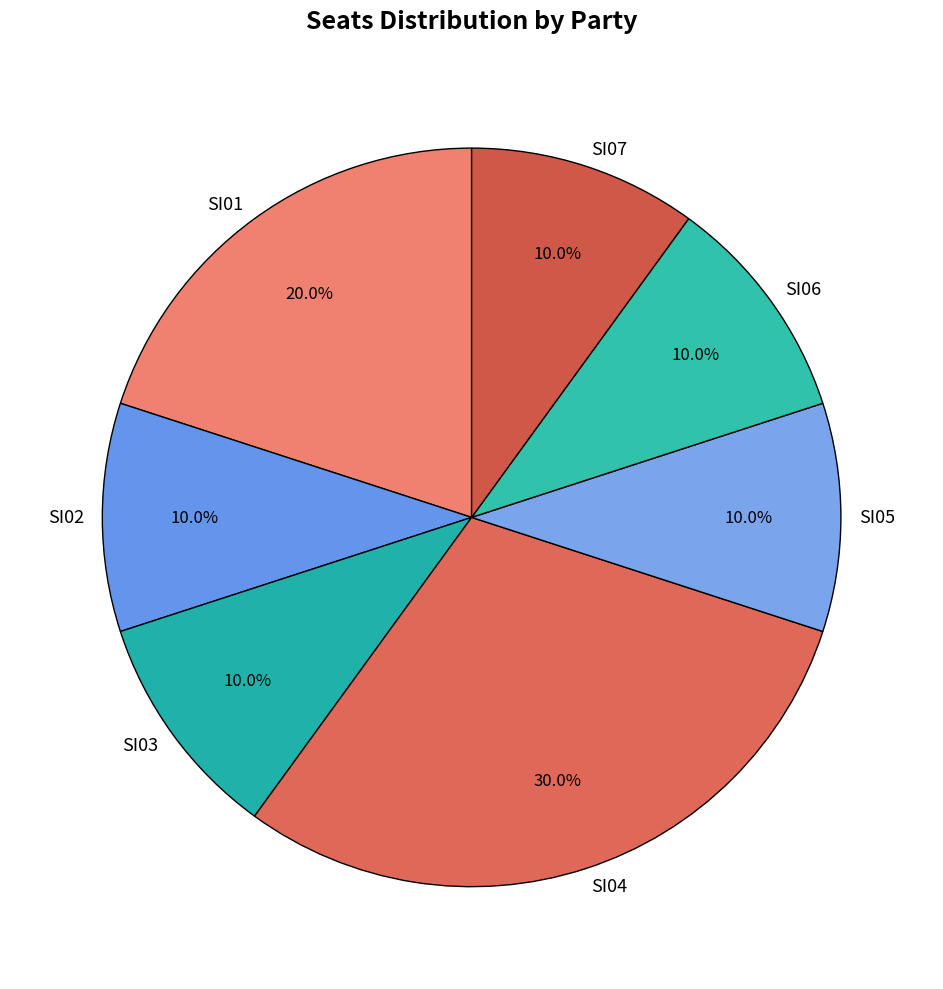

Is it true that SI05 is 10% of the pie?

True